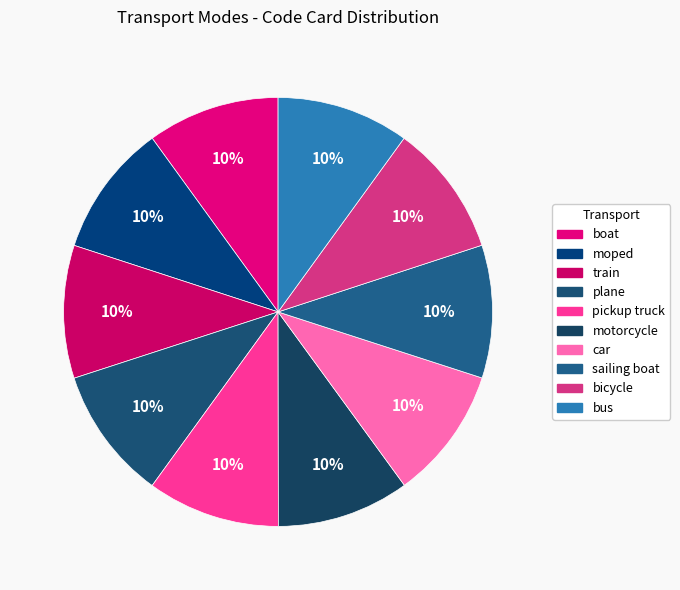

Is it true that bus is 10% of the pie?

True